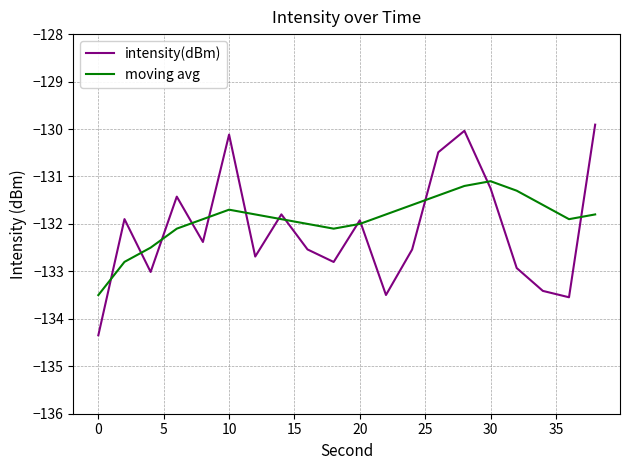

Reading left to right, what are all the values shown in this chart?

intensity(dBm): -134.3	-131.9	-133.0	-131.4	-132.4	-130.1	-132.7	-131.8	-132.5	-132.8	-131.9	-133.5	-132.5	-130.5	-130.0	-131.3	-132.9	-133.4	-133.5	-129.9
moving avg: -133.5	-132.8	-132.5	-132.1	-131.9	-131.7	-131.8	-131.9	-132.0	-132.1	-132.0	-131.8	-131.6	-131.4	-131.2	-131.1	-131.3	-131.6	-131.9	-131.8